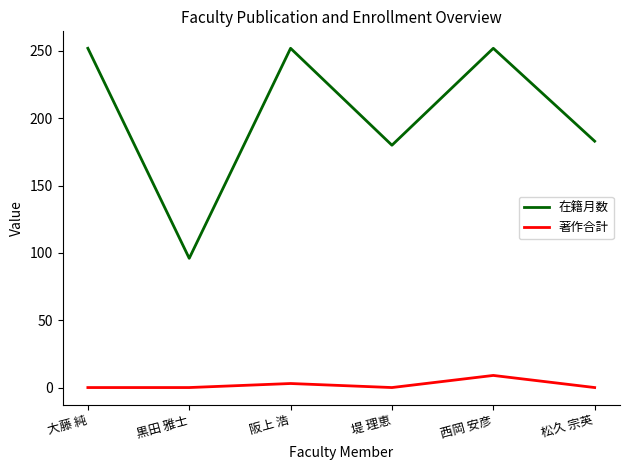

List the series in order of their overall mean, lowest first.

著作合計, 在籍月数